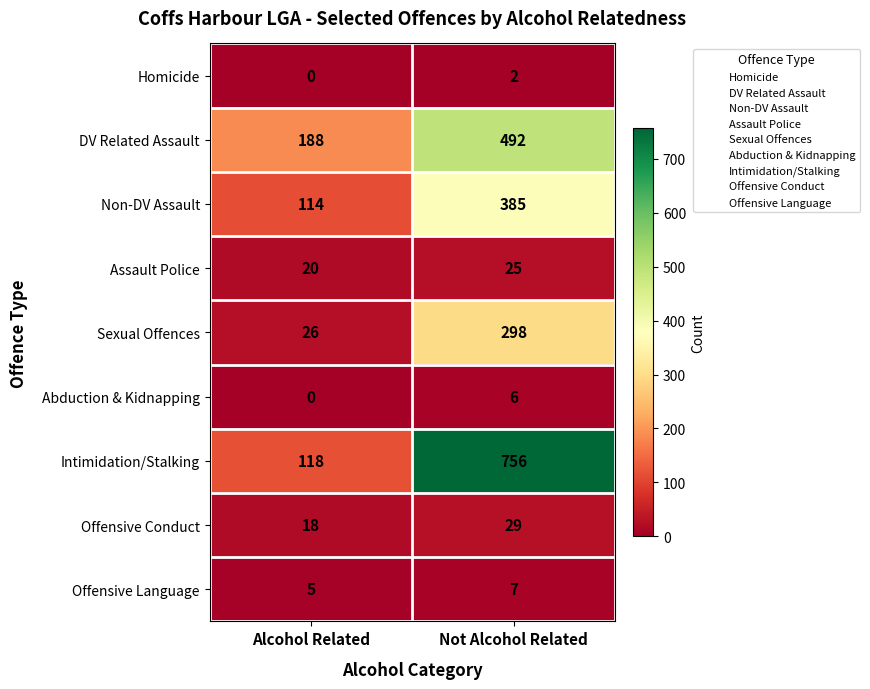

Between Alcohol Related and Not Alcohol Related, which series saw the biggest shift?

Intimidation/Stalking